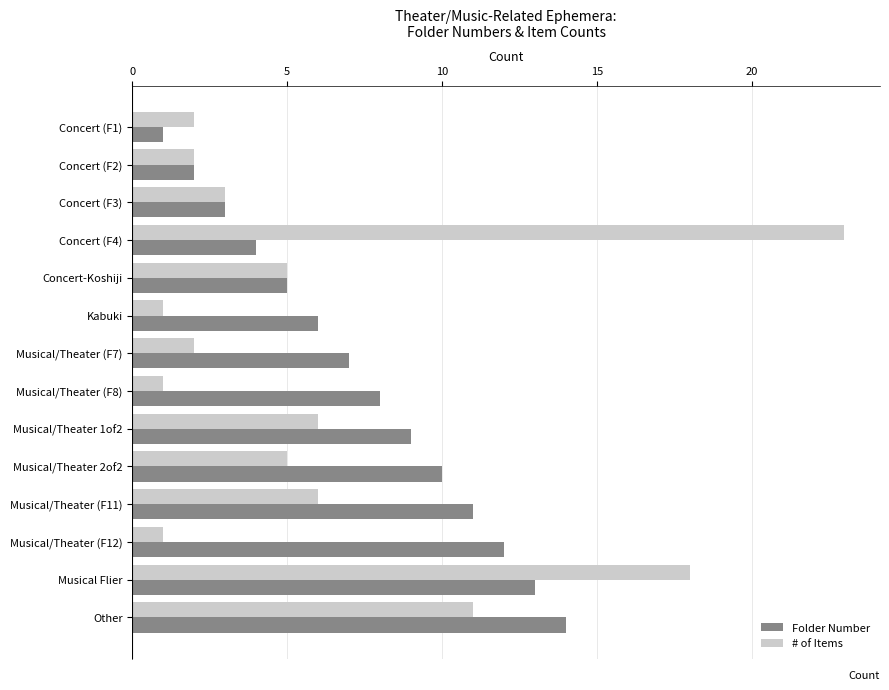

Is it true that Folder Number equals 10 at Musical/Theater 2of2?

True